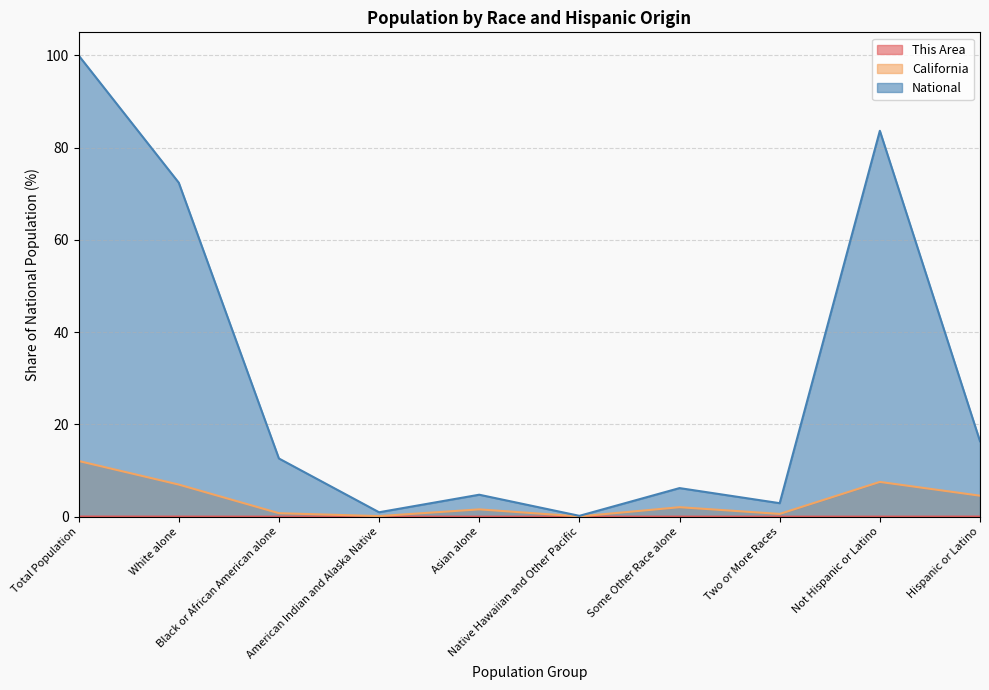

Which label corresponds to the smallest value in the chart?

Native Hawaiian and Other Pacific